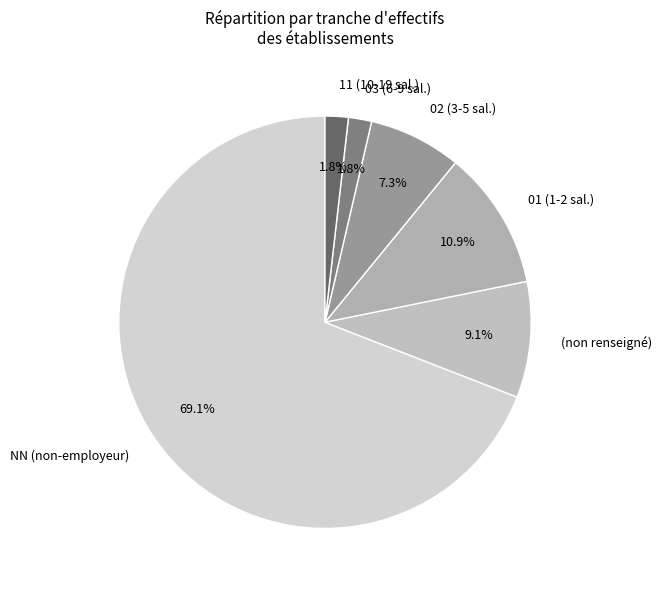

Which has a higher value, 11 (10-19 sal.) or (non renseigné)?

(non renseigné)